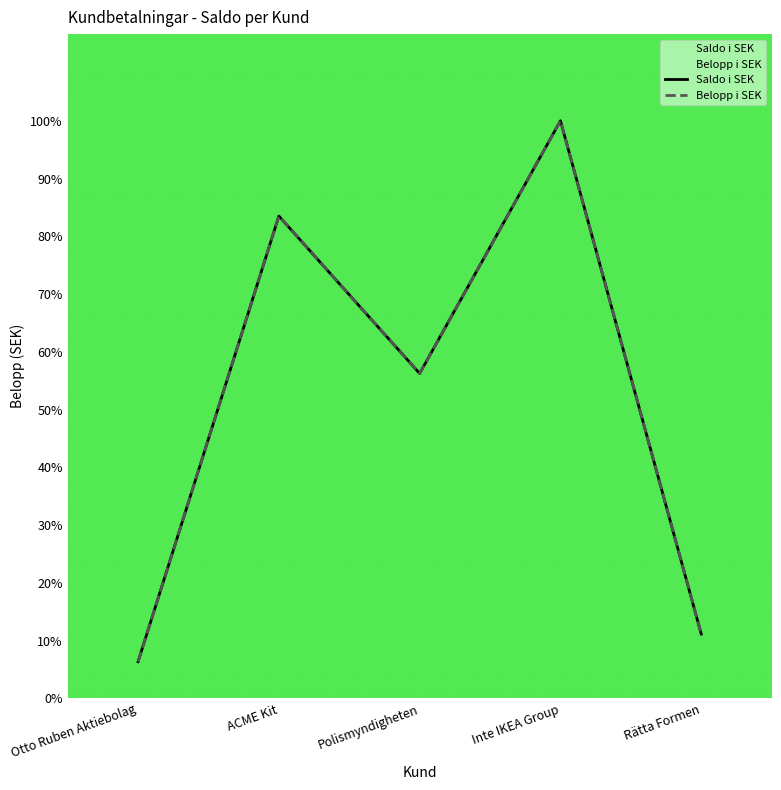

What is the difference between the maximum and second lowest values in the Saldo i SEK series?

88.9